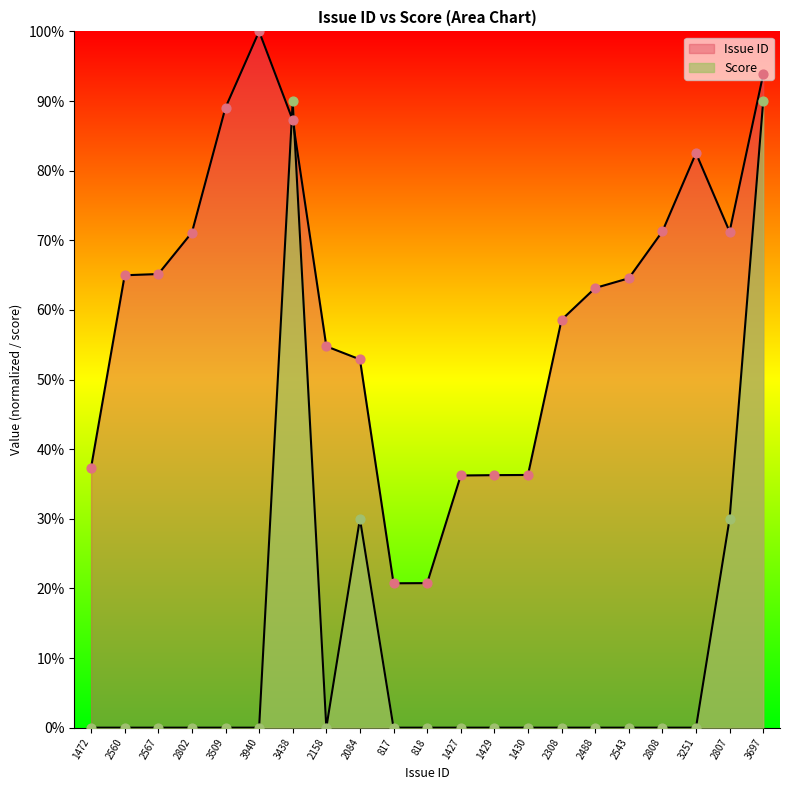

Which series reaches the minimum Y coordinate?

Score